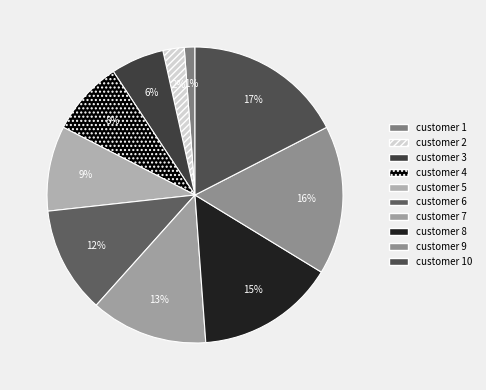

How much of the chart is everything except customer 2?

97.7%